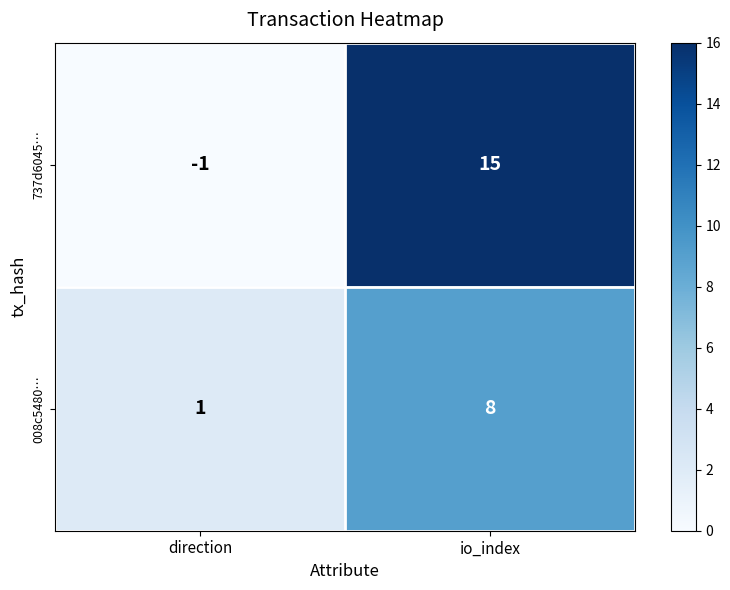

What is the difference between the 737d6045… values at io_index and direction?

16